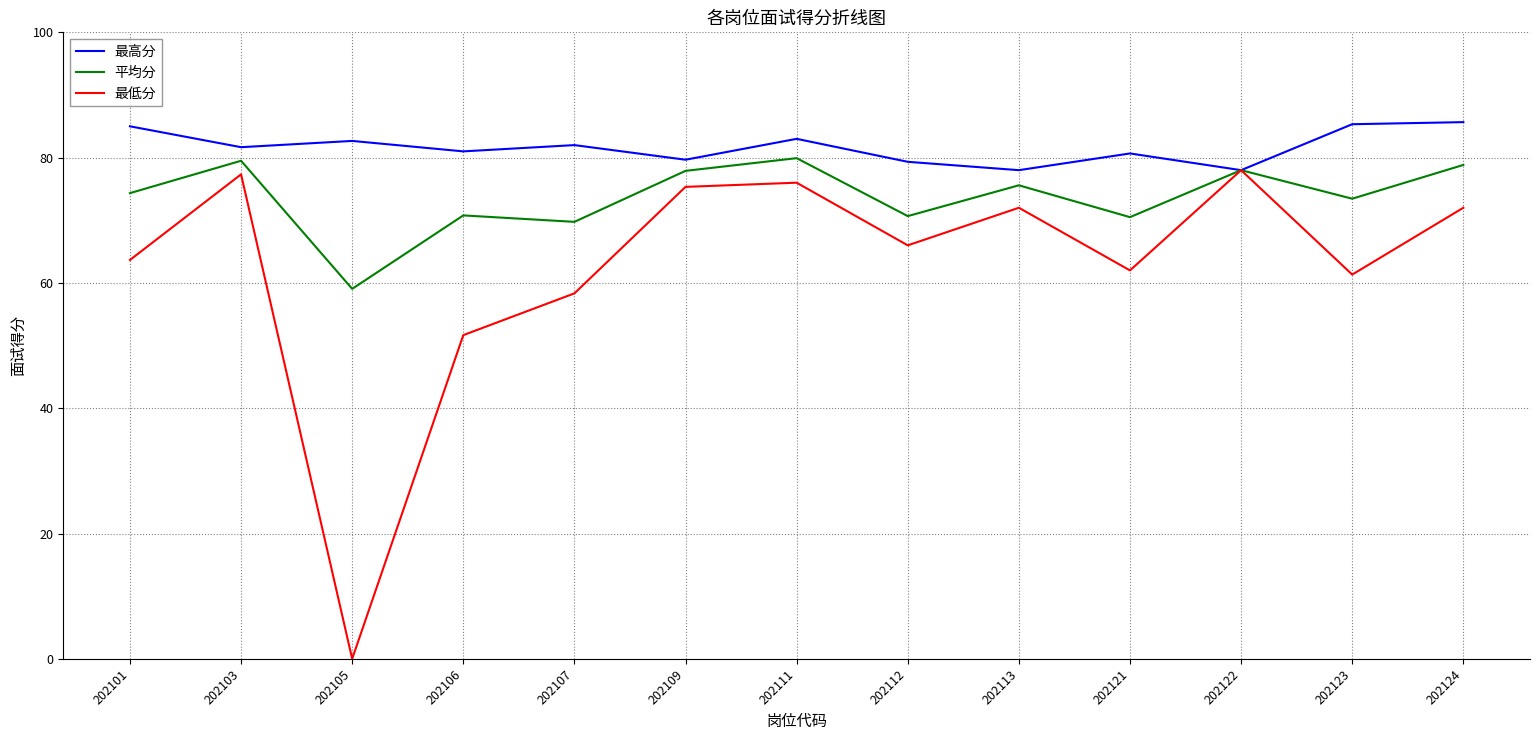

Which series has the largest range (max minus min)?

最低分